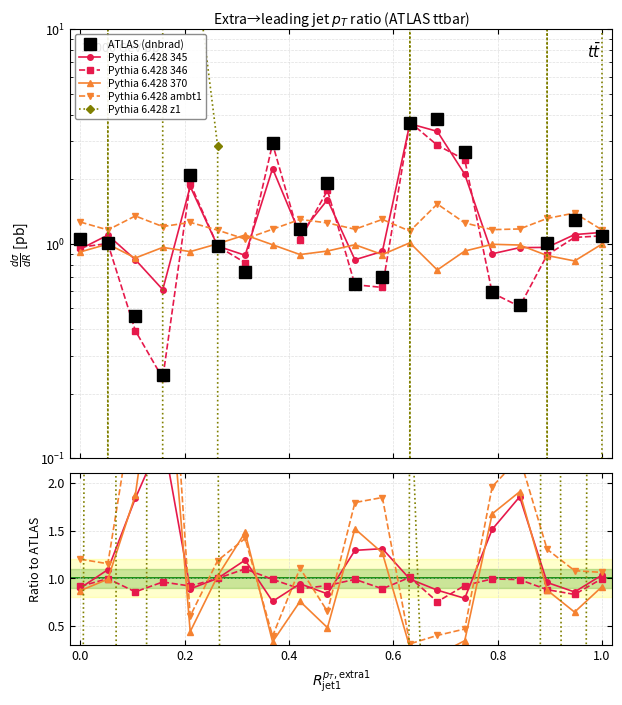

Which has a higher value, 0.0 or 1.0?

1.0